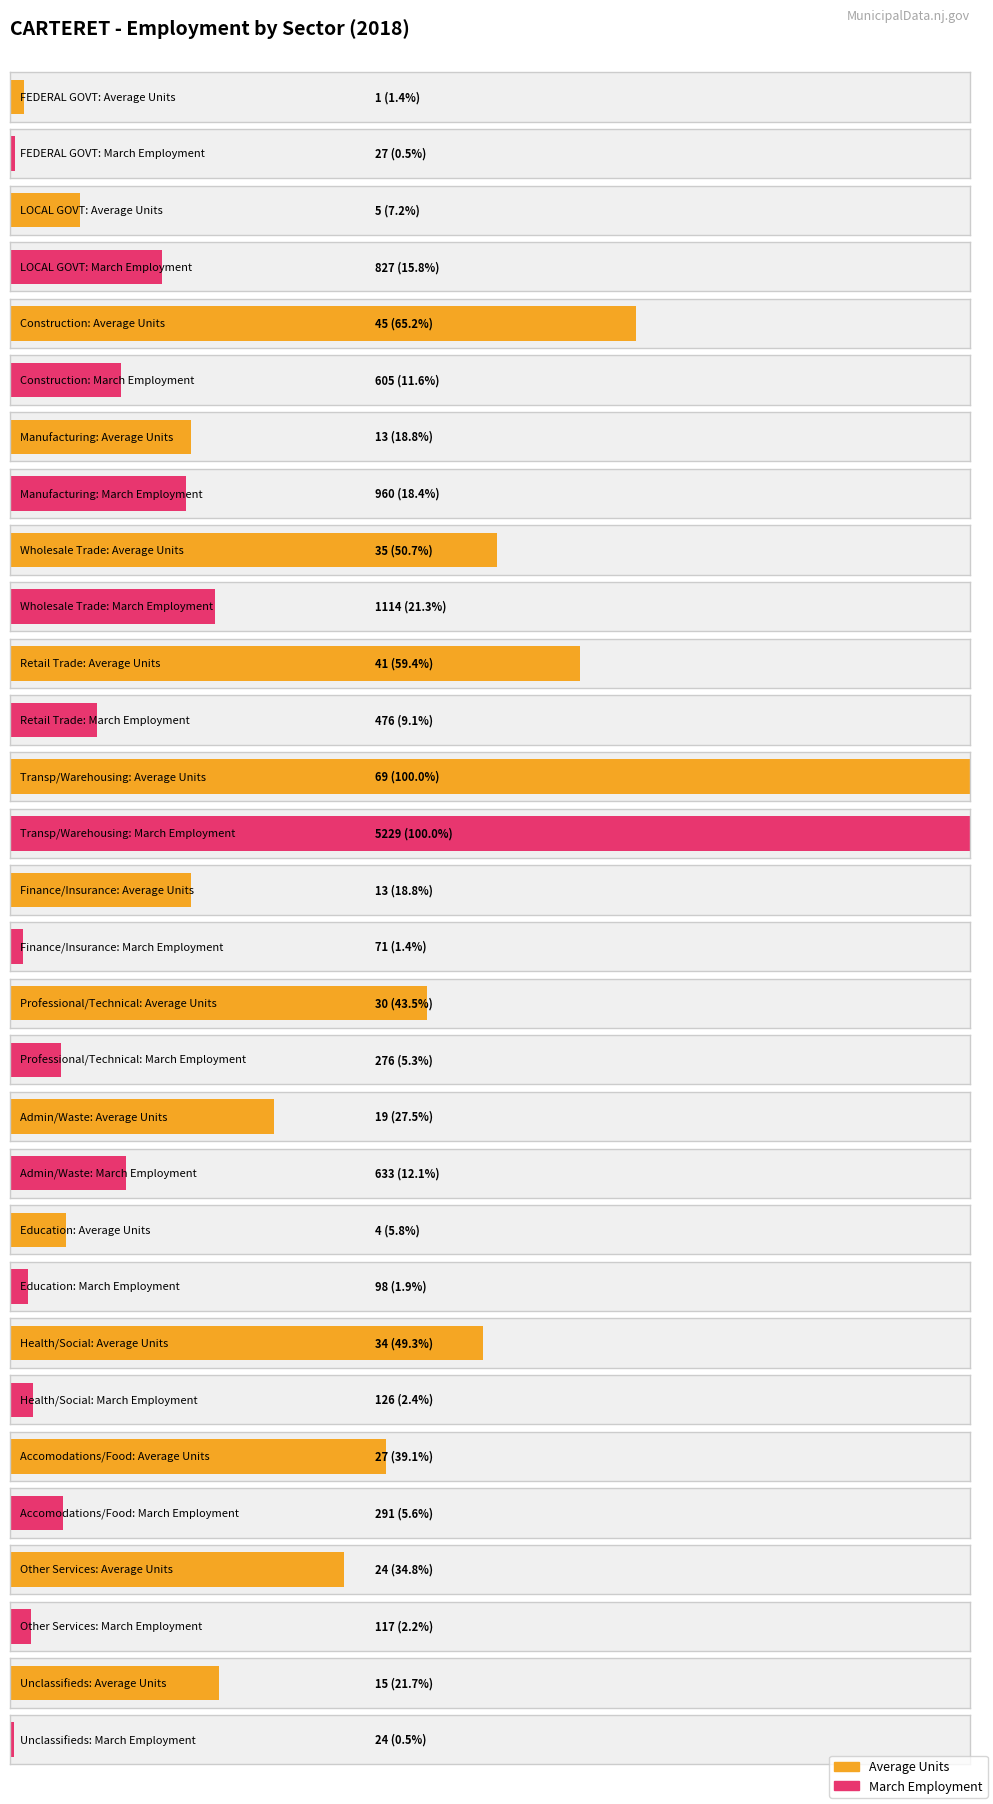

Is it true that March Employment equals 136 at Professional/Technical?

False